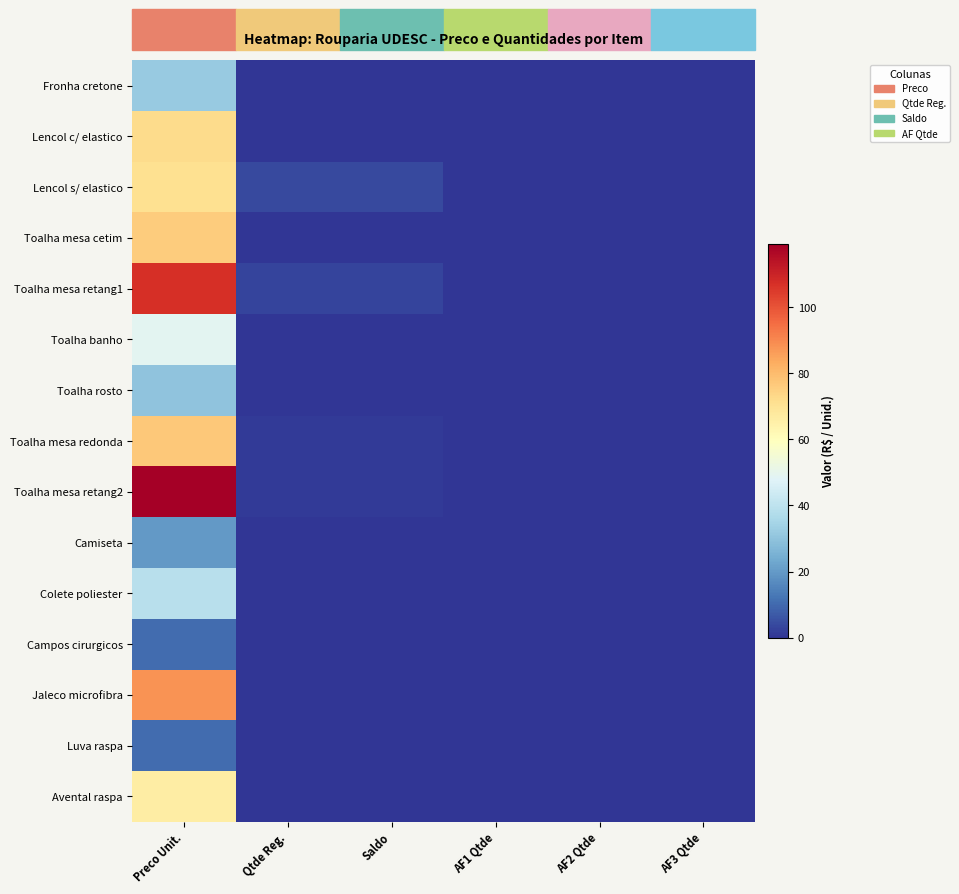

Rank the series at AF3 Qtde from lowest to highest value.

Fronha cretone, Lencol c/ elastico, Lencol s/ elastico, Toalha mesa cetim, Toalha mesa retang1, Toalha banho, Toalha rosto, Toalha mesa redonda, Toalha mesa retang2, Camiseta, Colete poliester, Campos cirurgicos, Jaleco microfibra, Luva raspa, Avental raspa